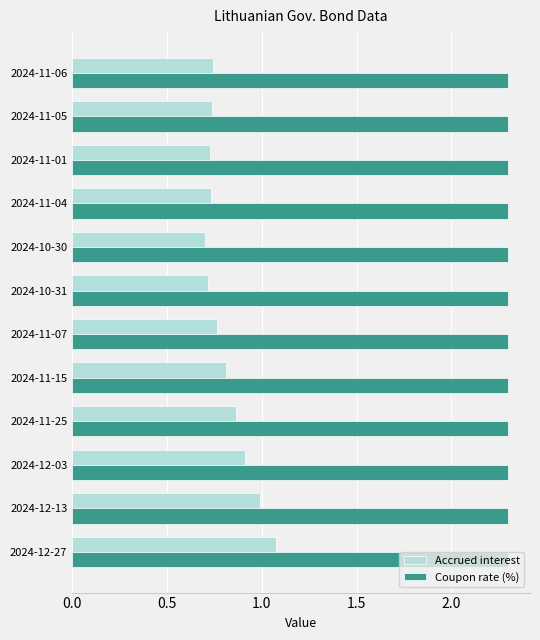

Rank the series at 2024-12-27 from lowest to highest value.

Accrued interest, Coupon rate (%)